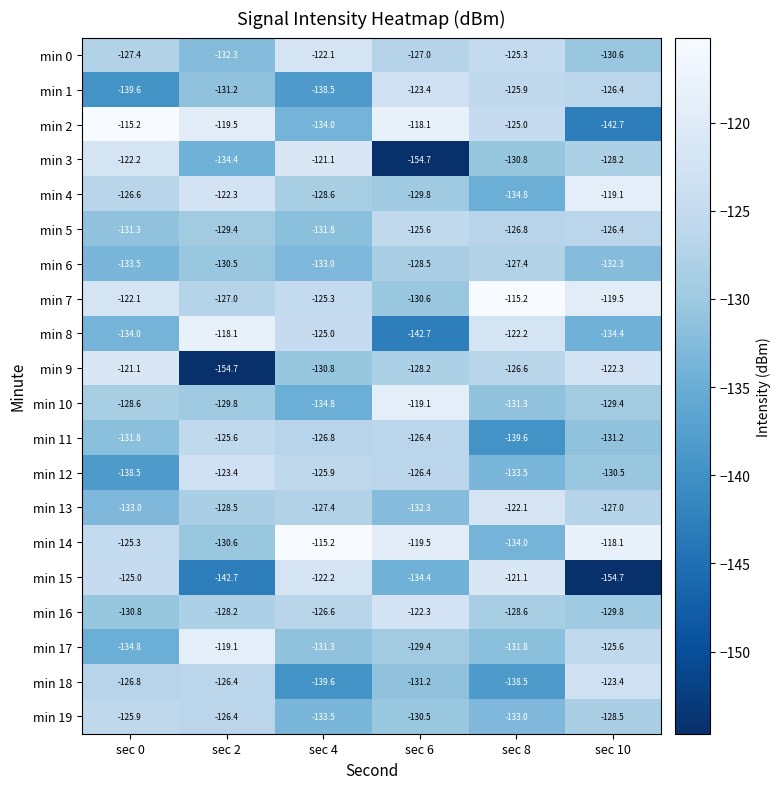

What is the approximate value of min 5 at sec 0?

-131.3